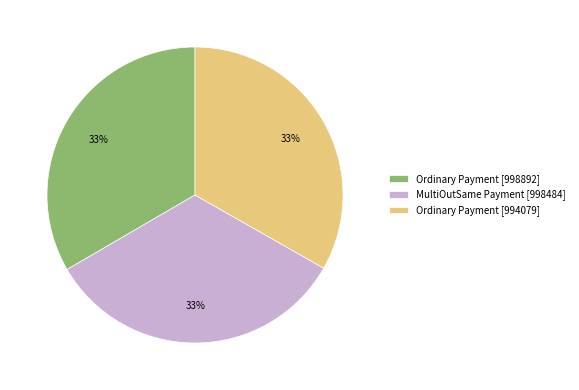

Does any single category account for the majority?

No